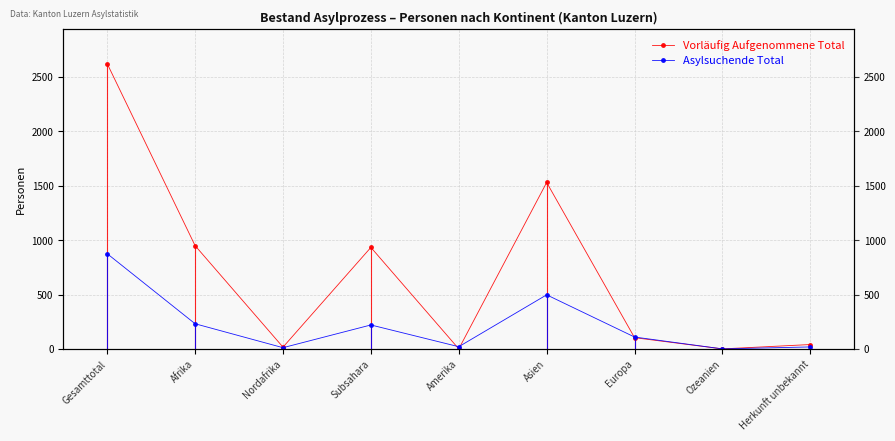

True or false: Vorläufig Aufgenommene Total has a value of 67 at Herkunft unbekannt.

False